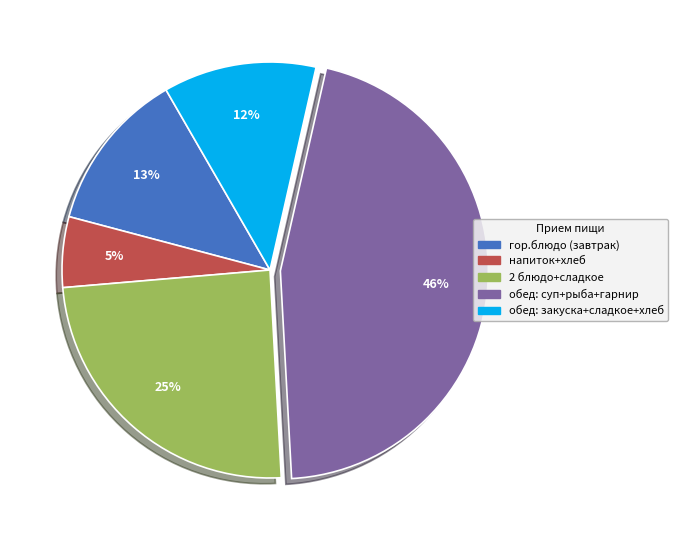

To the nearest percent, what is the average slice percentage?

20%